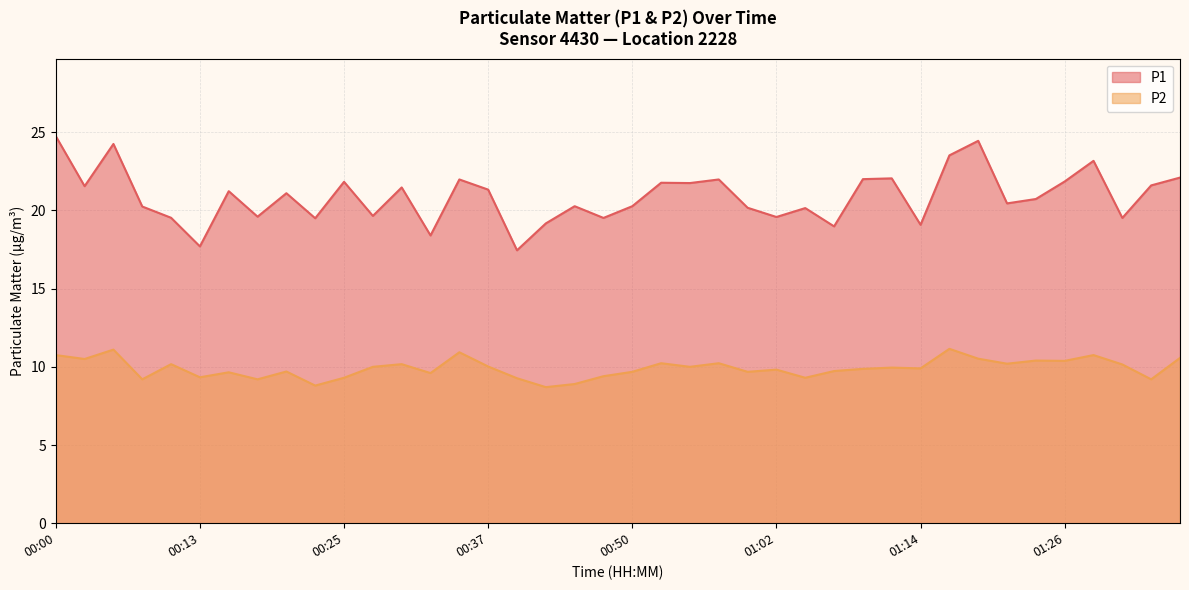

At which category is the sum across all series the highest?

00:00